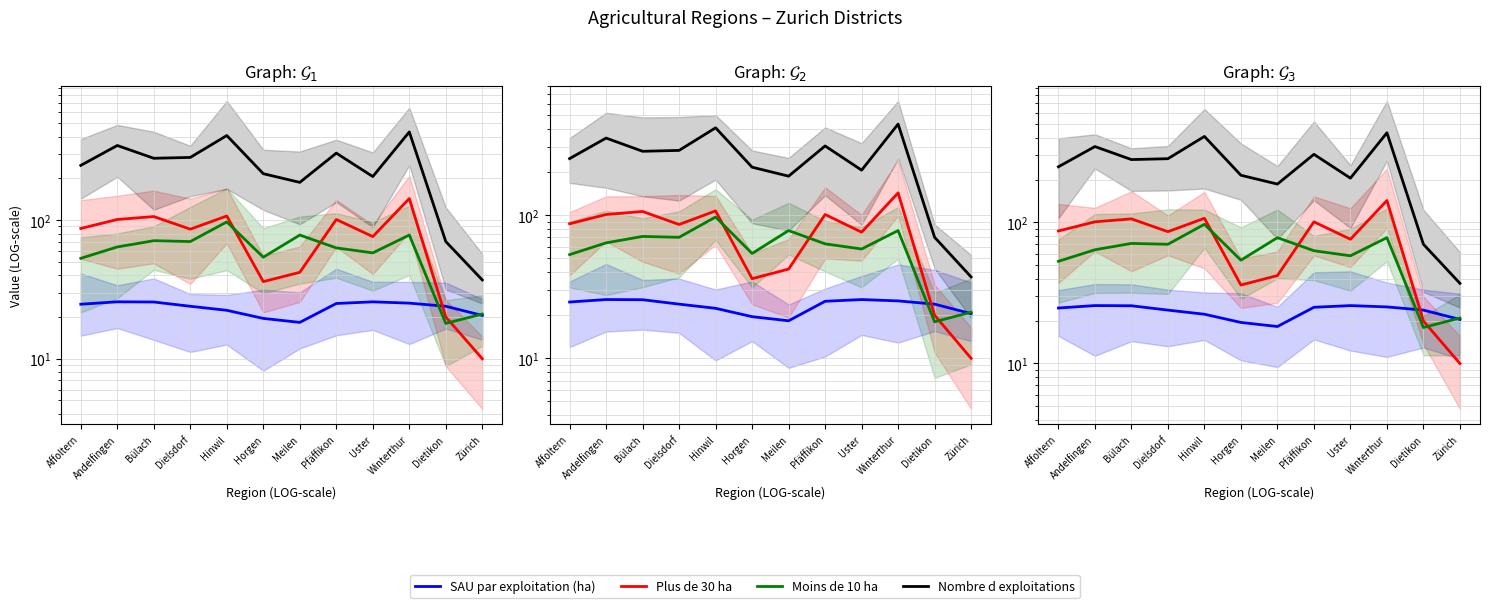

In Moins de 10 ha, how many points are lower than both neighbors (excluding endpoints)?

4